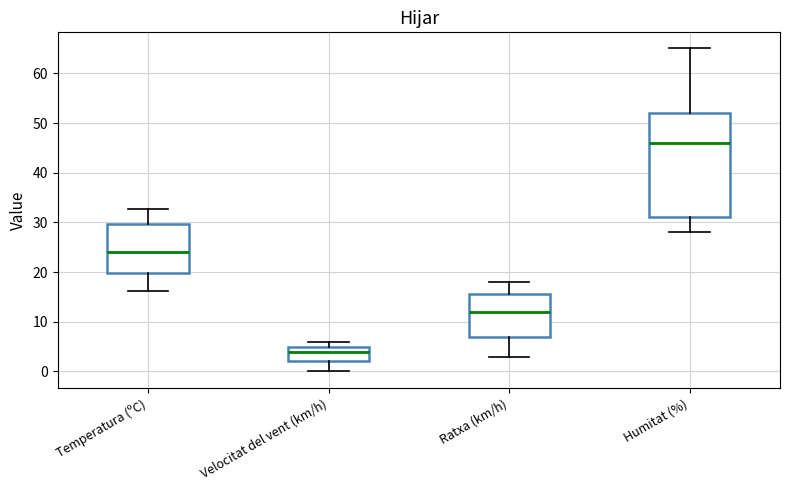

Reading left to right, transcribe this box plot: for each box, give where its median line is, the range the box spans, and where its two whiskers end, as read against the y-axis. The values are not printed on the chart, so give them approximately, as read against the axis.

Temperatura (ºC): median 24, box 20 to 30, whiskers 16 to 33
Velocitat del vent (km/h): median 4, box 2 to 5, whiskers 0 to 6
Ratxa (km/h): median 12, box 7 to 16, whiskers 3 to 18
Humitat (%): median 46, box 31 to 52, whiskers 28 to 65